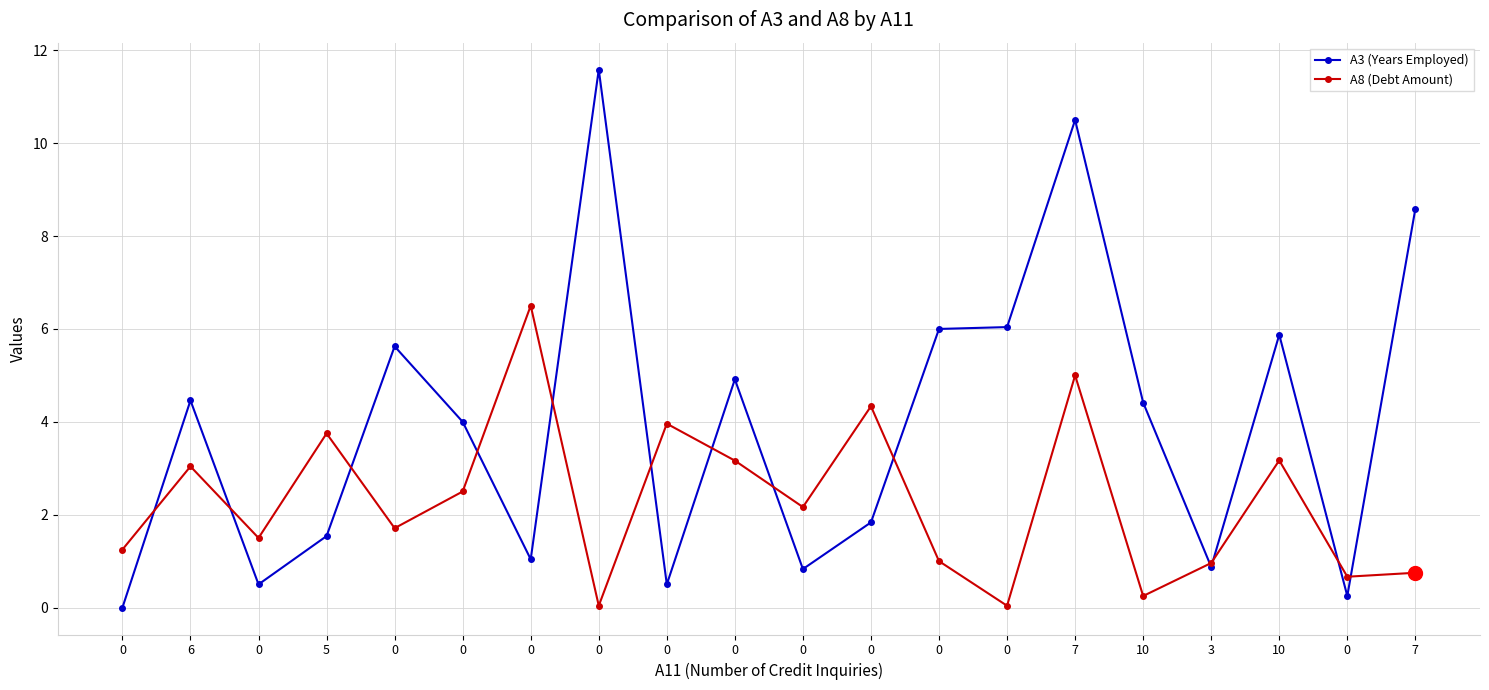

How many distinct data groups are displayed?

2